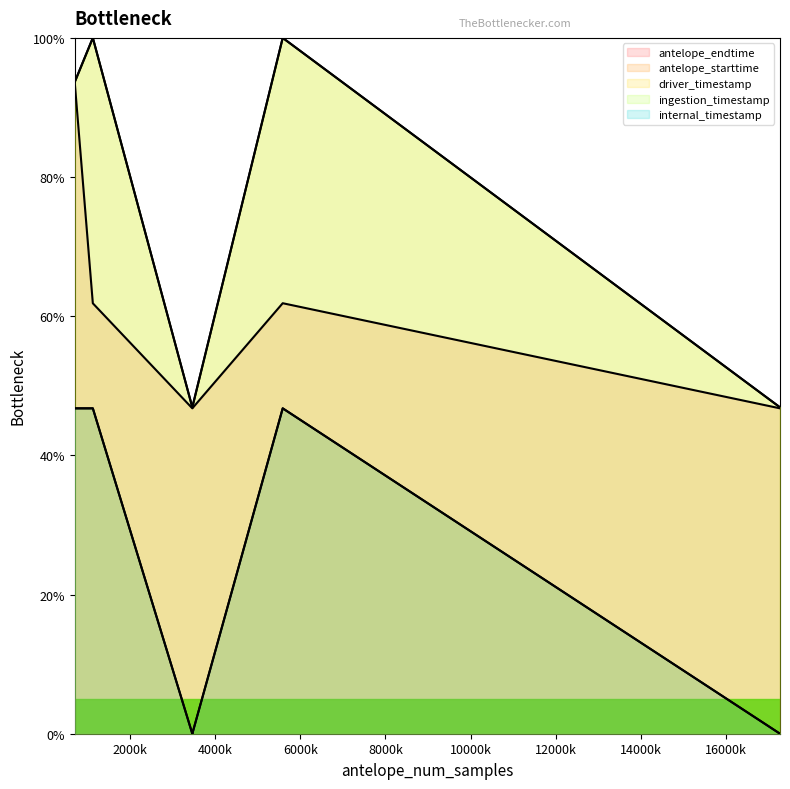

Count the antelope_endtime (line) values in the range 0 to 1.

6